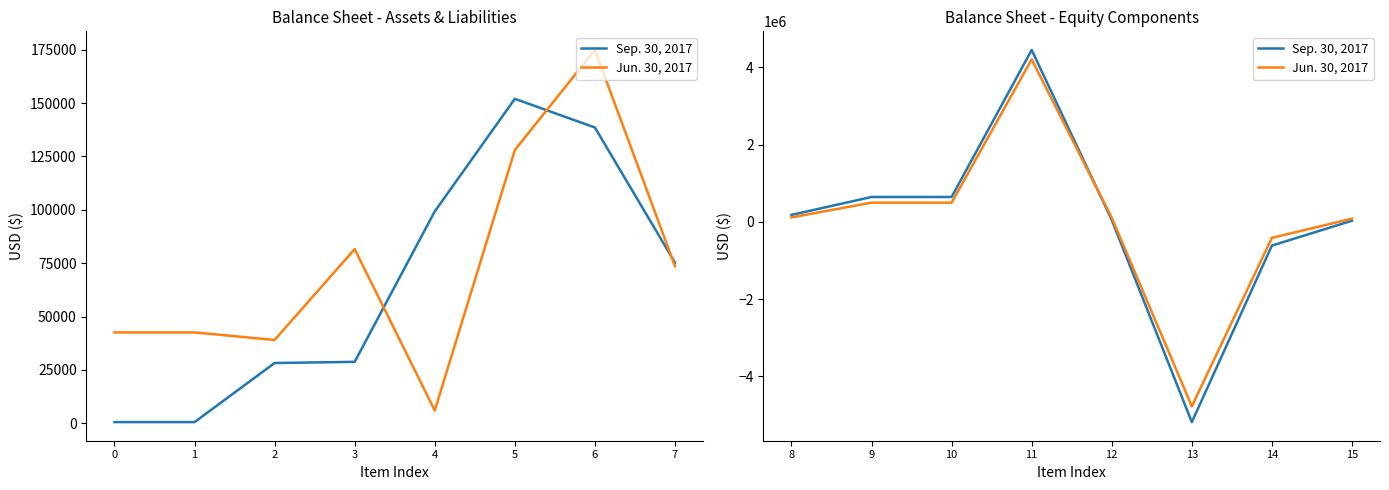

Where do Jun. 30, 2017 and Sep. 30, 2017 first cross each other?

11 and 12